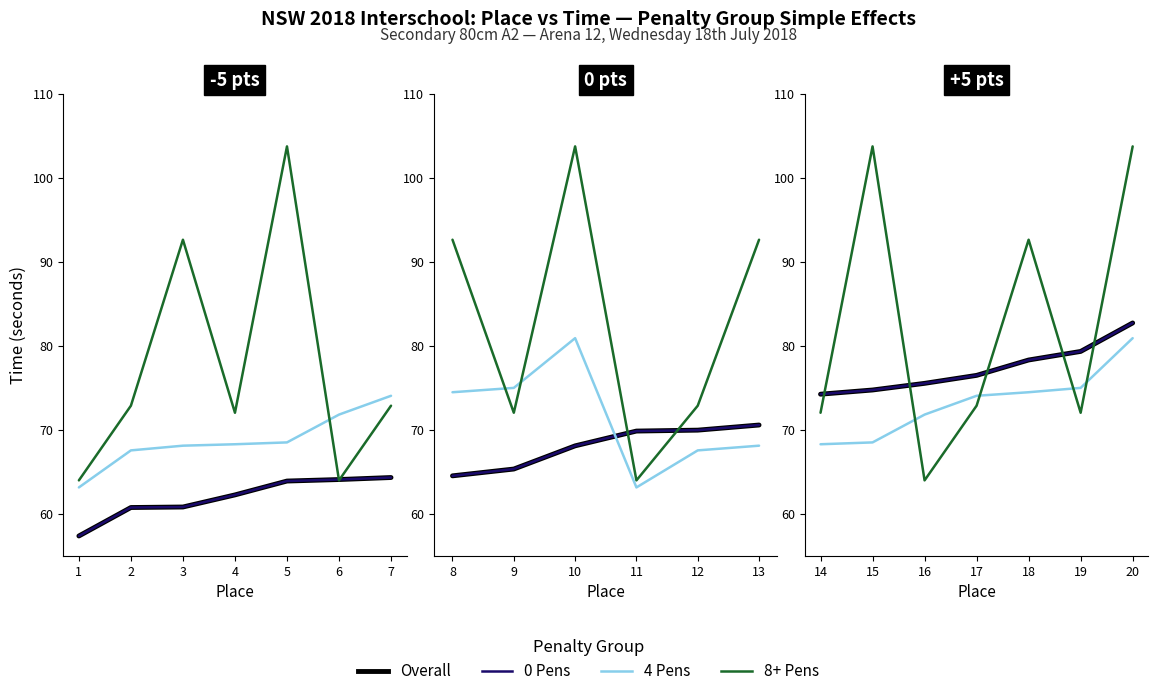

What is the greatest value displayed?

103.7